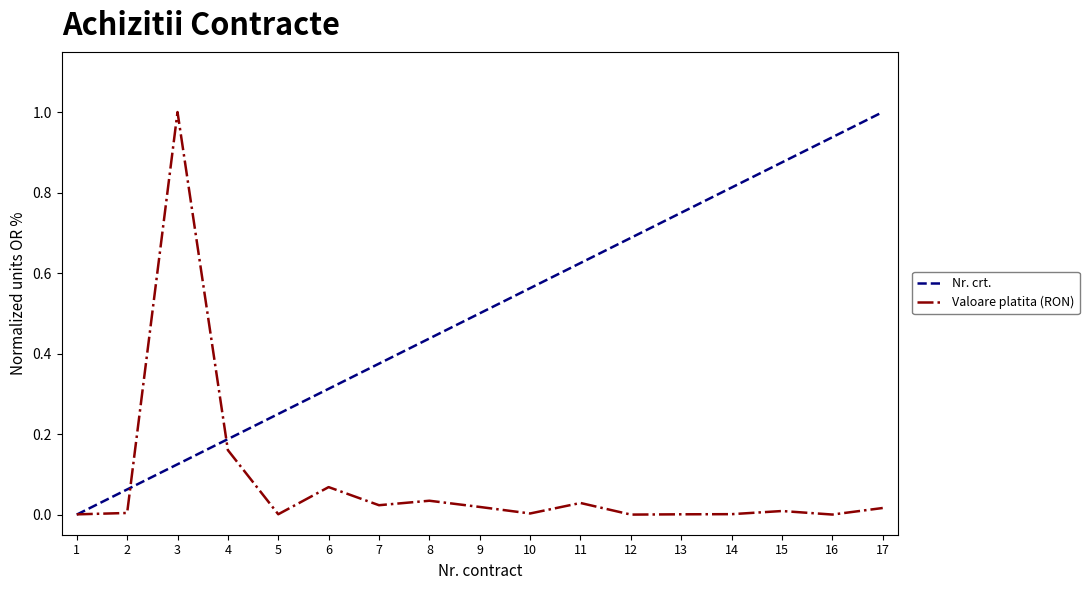

Between 1 and 17, which series saw the biggest shift?

Nr. crt.